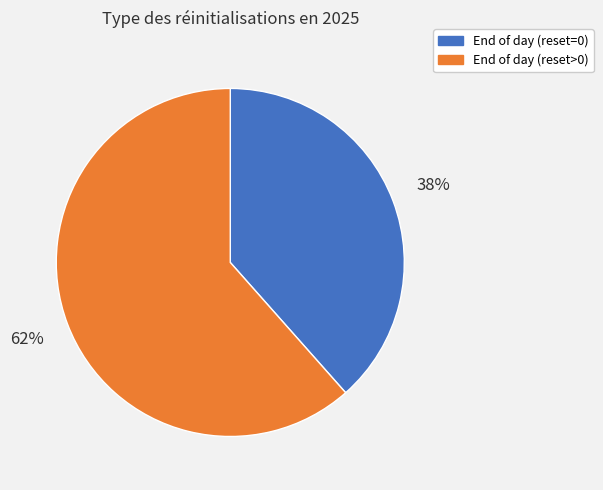

Is there any slice that represents more than half of the pie?

Yes